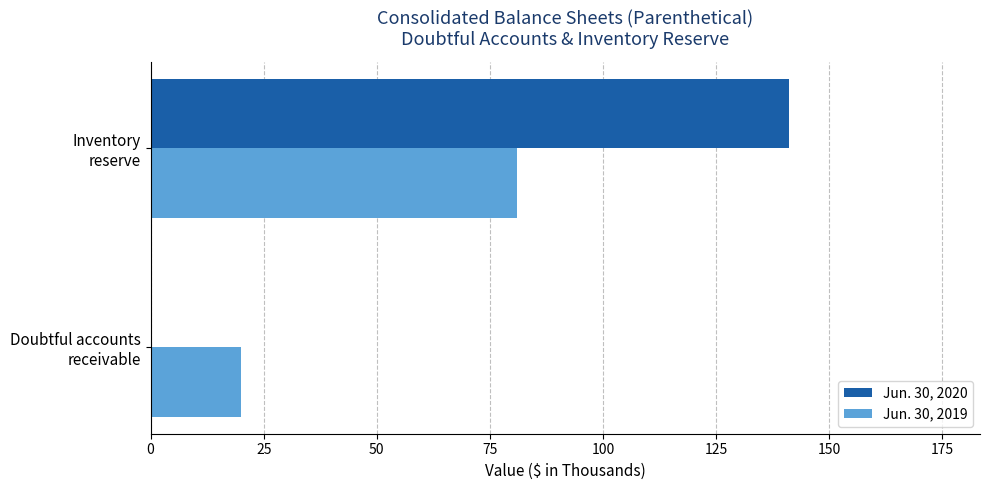

What is the sum of all Jun. 30, 2020 values?

141